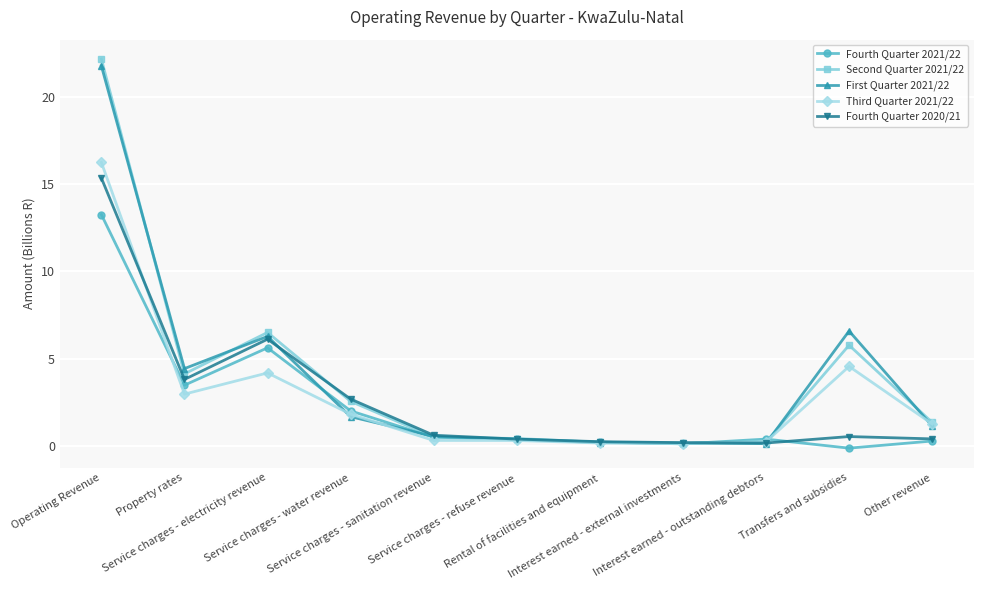

What is the approximate value of Third Quarter 2021/22 at Rental of facilities and equipment?

0.2